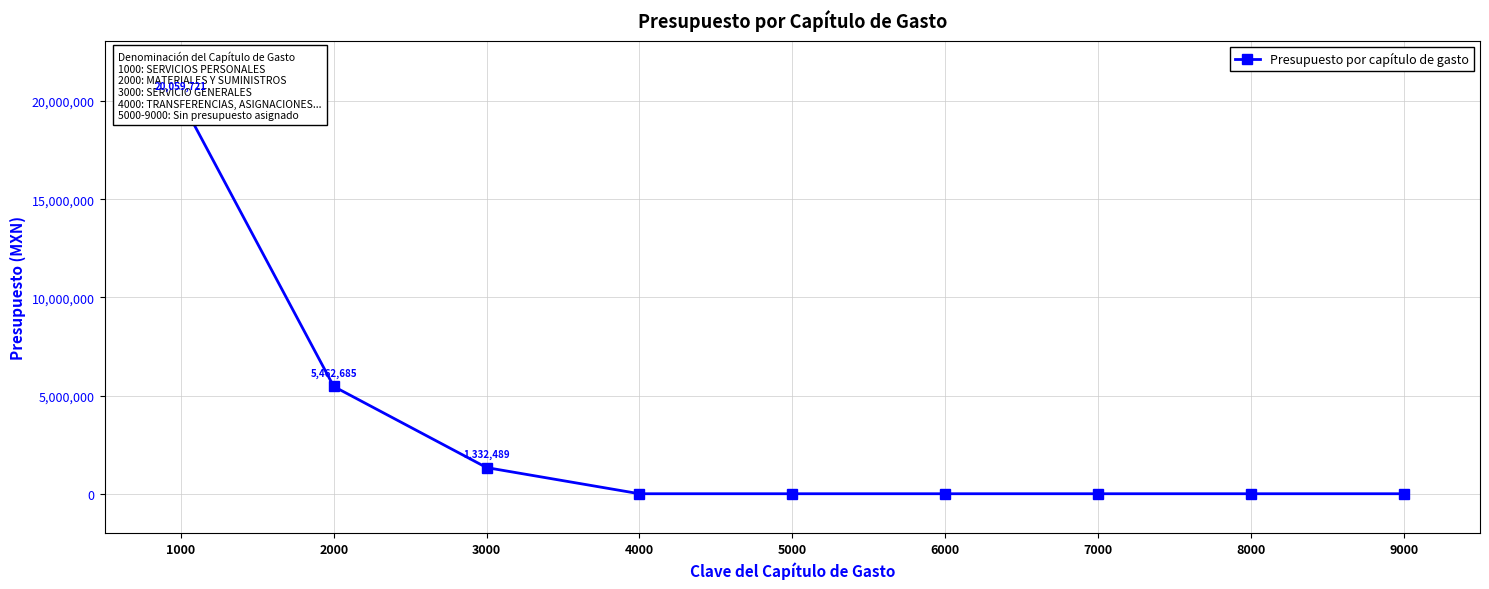

Reading left to right, list all the values displayed in this chart.

20059721.3	5462684.6	1332489.2	0.0	0.0	0.0	0.0	0.0	0.0